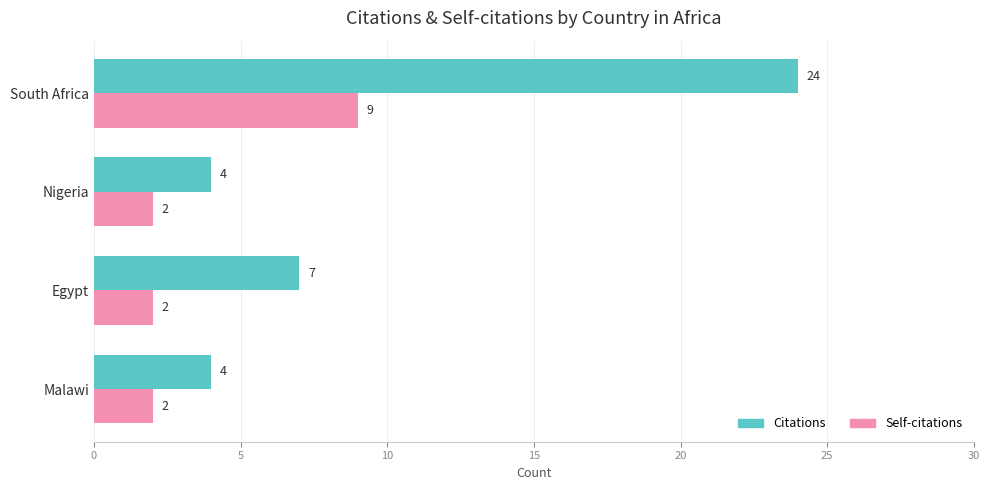

What is the smallest value displayed?

2